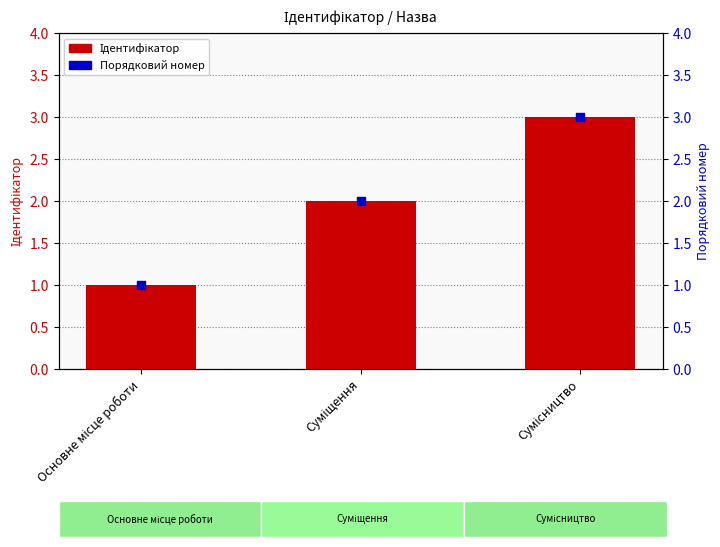

At how many categories does at least one series exceed 2?

1